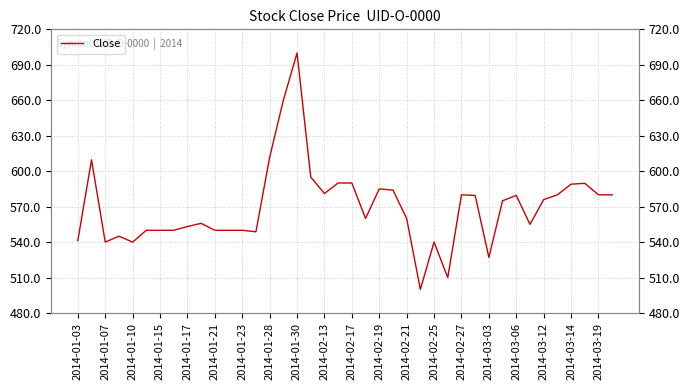

What is the maximum value shown in the chart?

700.0